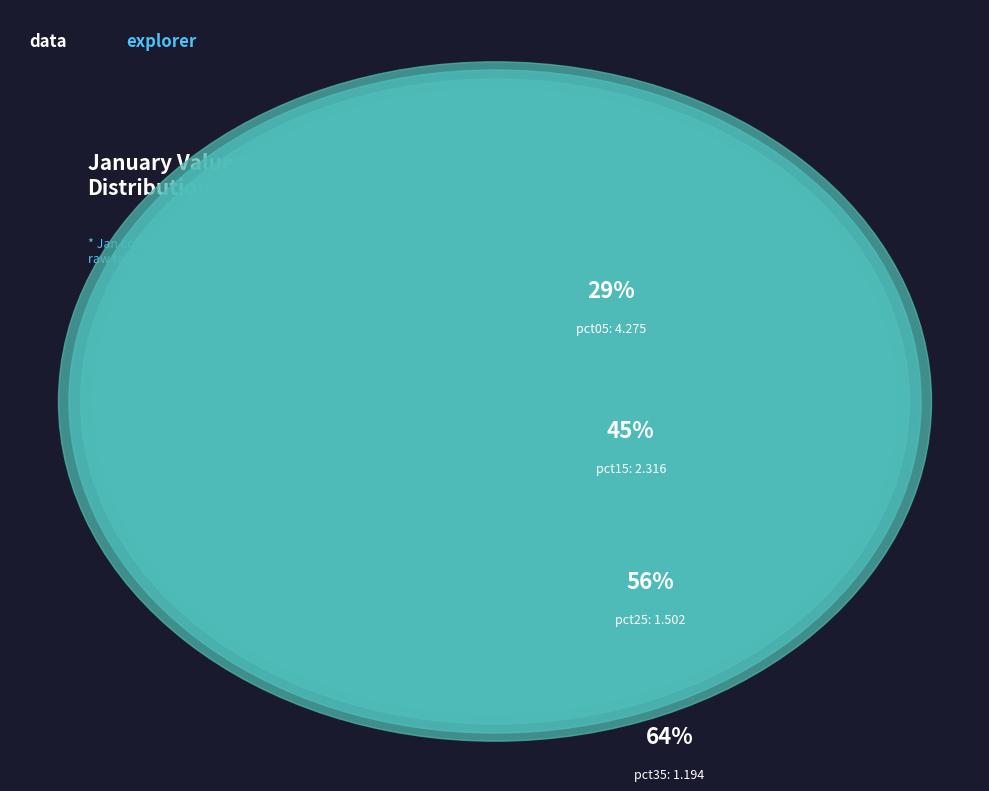

Count the number of slices in the pie.

10